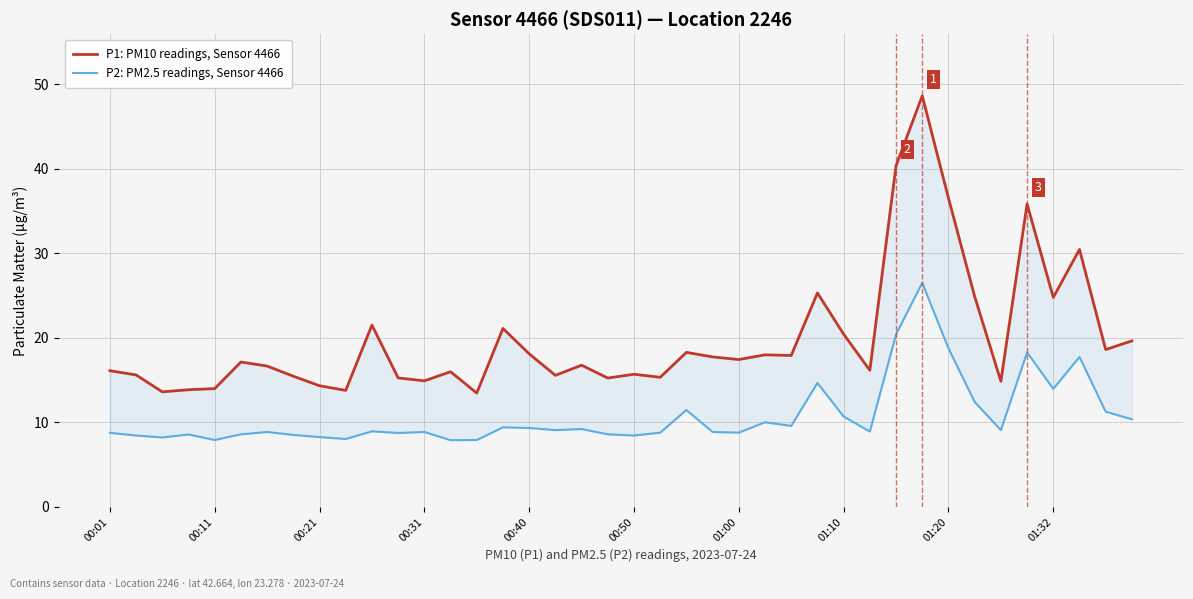

How many interior local valleys does the P1: PM10 readings, Sensor 4466 series have?

13